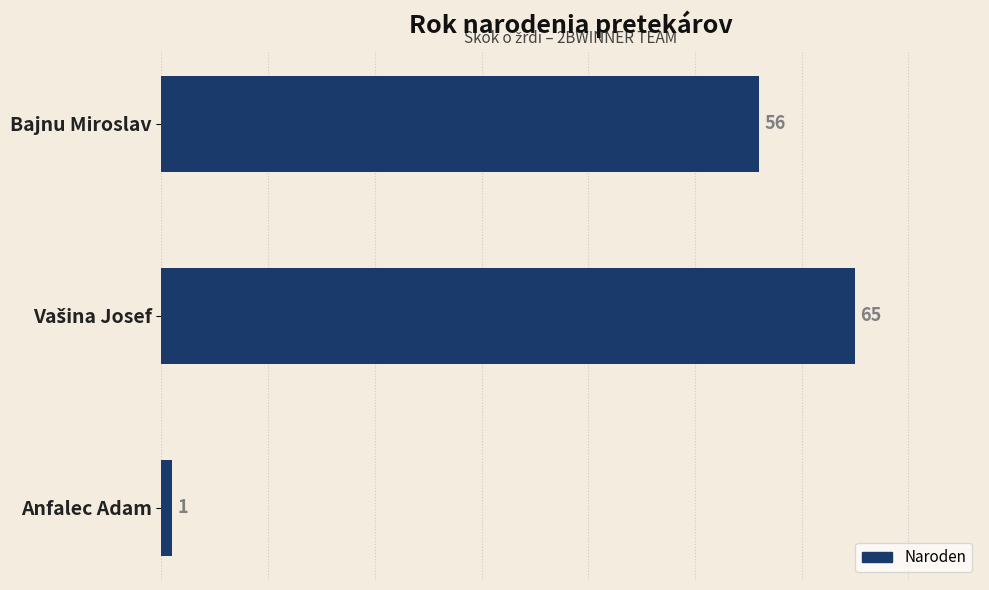

What is the greatest value displayed?

65